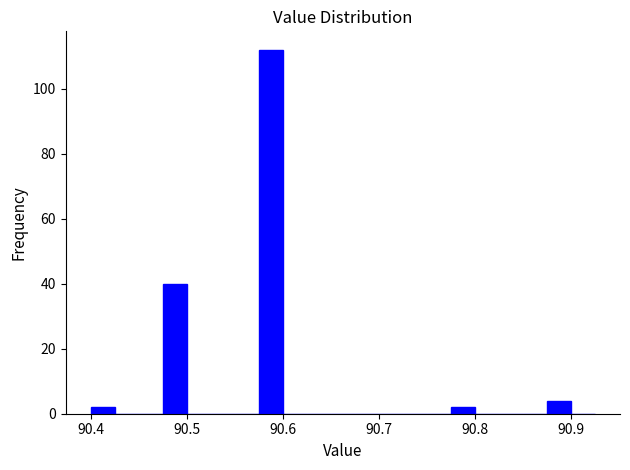

Read against the x-axis, roughly where is the centre of the tallest bar?

90.59